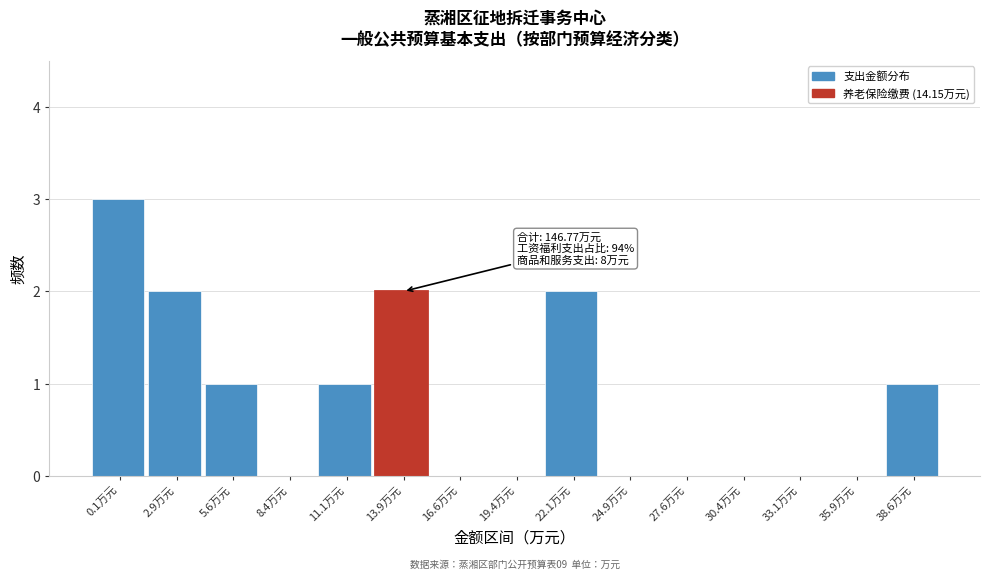

Reading left to right, what are all the values shown in this chart?

0.1万元=3	2.9万元=2	5.6万元=1	8.4万元=0	11.1万元=1	13.9万元=2	16.6万元=0	19.4万元=0	22.1万元=2	24.9万元=0	27.6万元=0	30.4万元=0	33.1万元=0	35.9万元=0	38.6万元=1